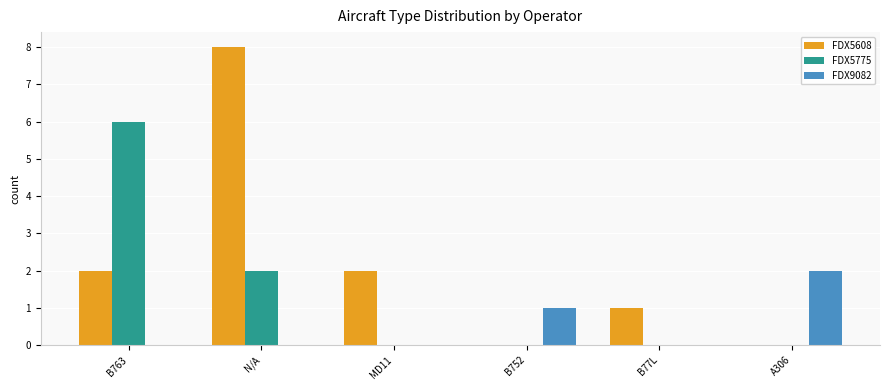

The value of FDX5775 at MD11 is 0. True or false?

True